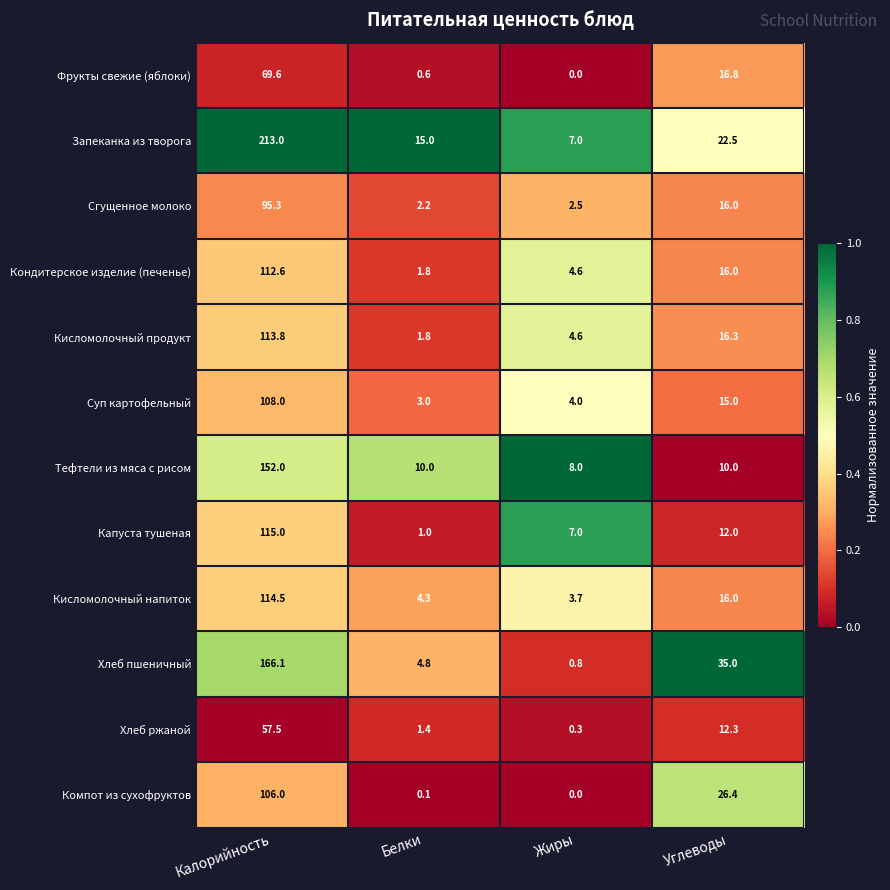

What is the difference between the second highest and minimum values in the Кондитерское изделие (печенье) series?

14.2